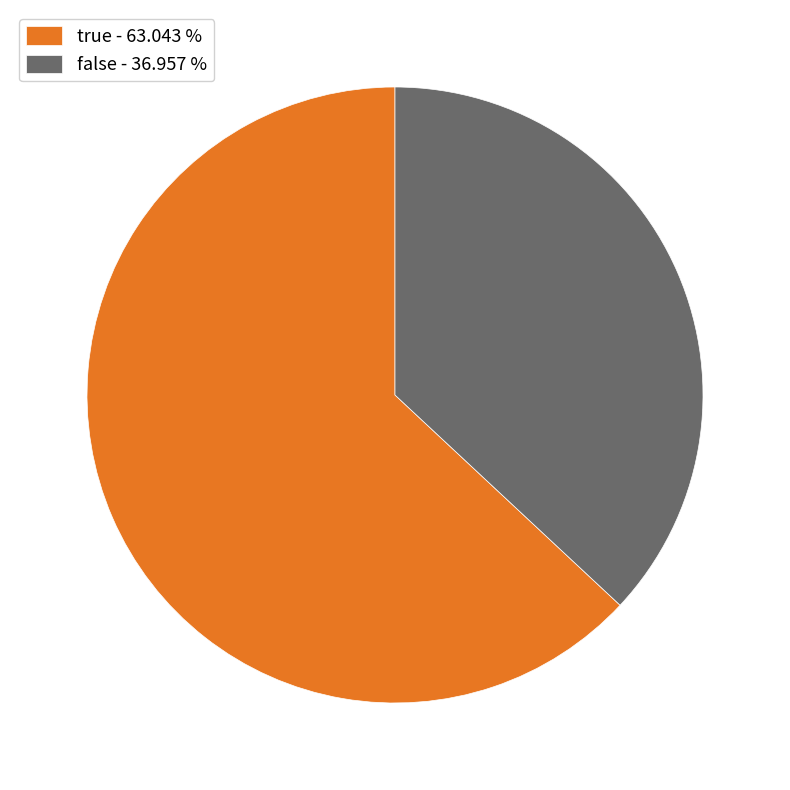

Count the number of slices in the pie.

2